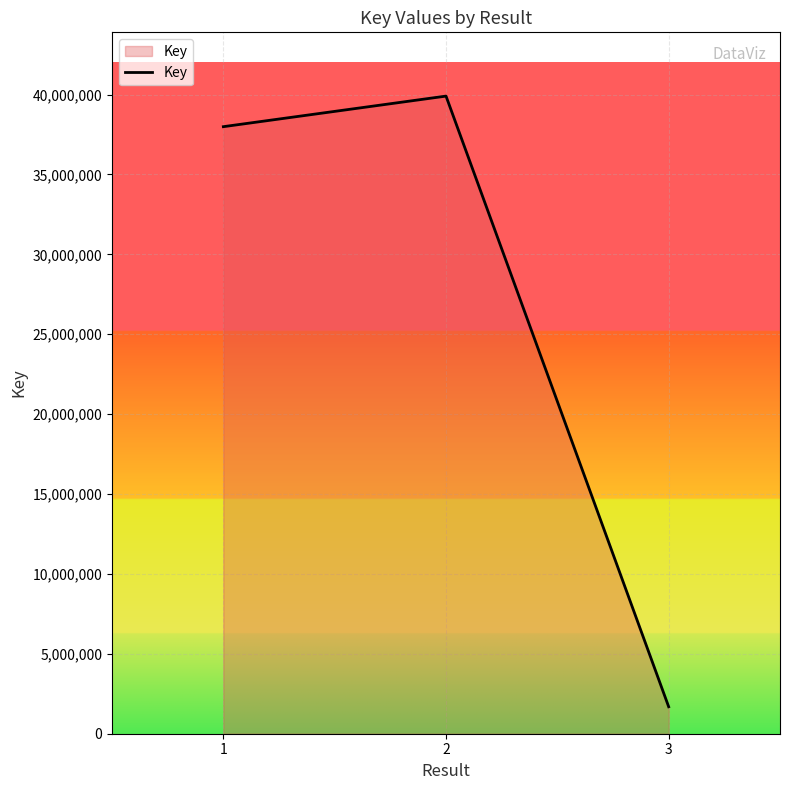

What is the difference between the maximum and second lowest values?

1913393